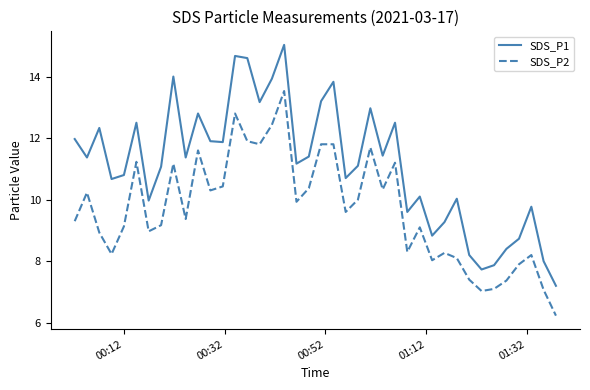

Which series has the largest range (max minus min)?

SDS_P1